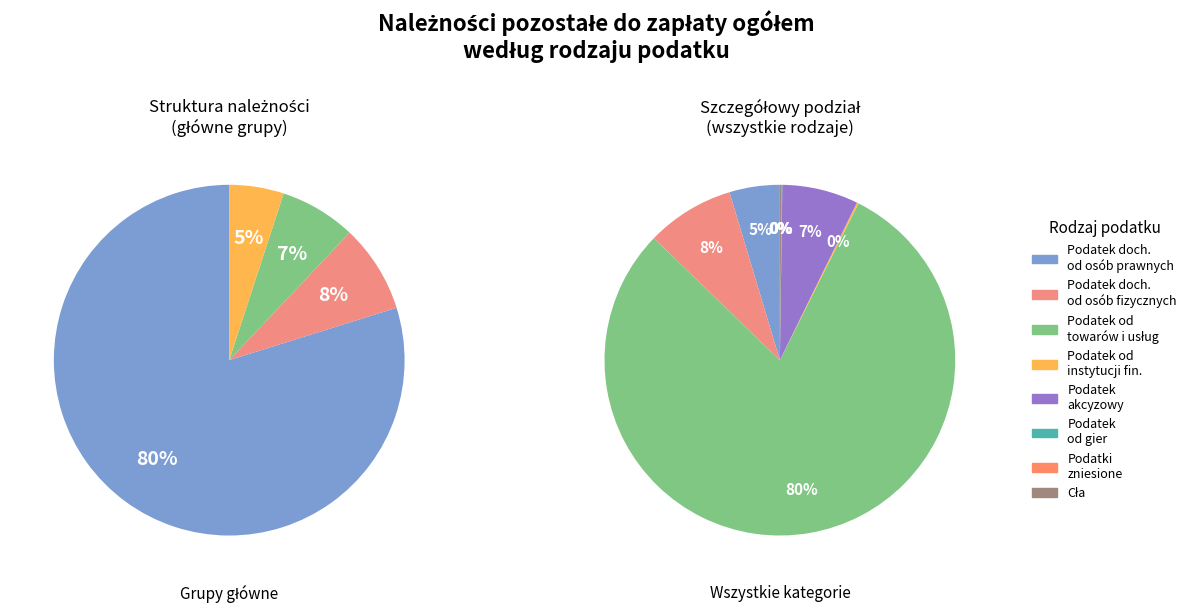

What is the change in value from Podatek dochodowy od osób fizycznych to Podatek od niektórych instytucji finansowych?

-11070467.9